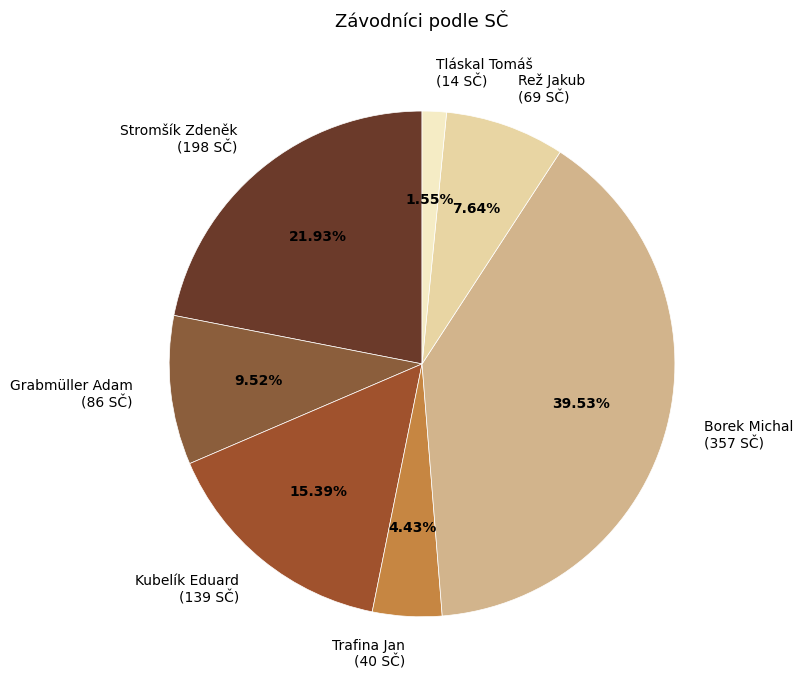

Count the number of slices in the pie.

7